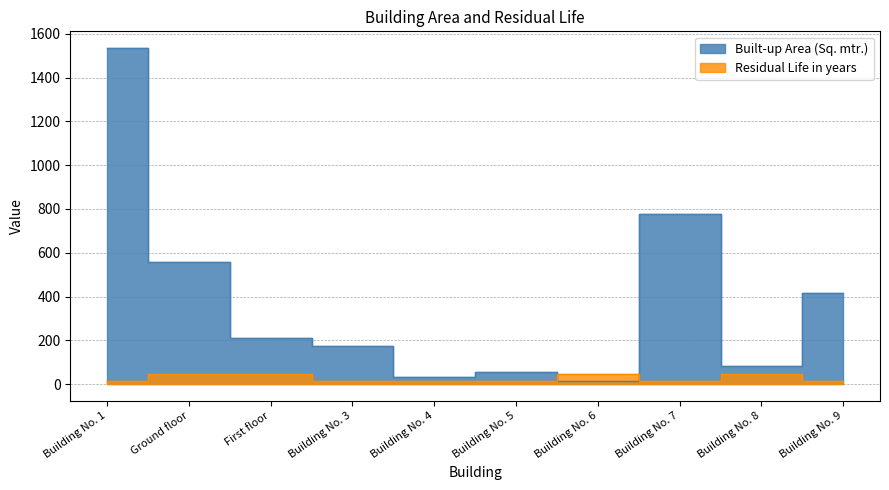

Which series ends up on top after the final intersection of Built-up Area (Sq. mtr.) and Residual Life in years?

Built-up Area (Sq. mtr.)